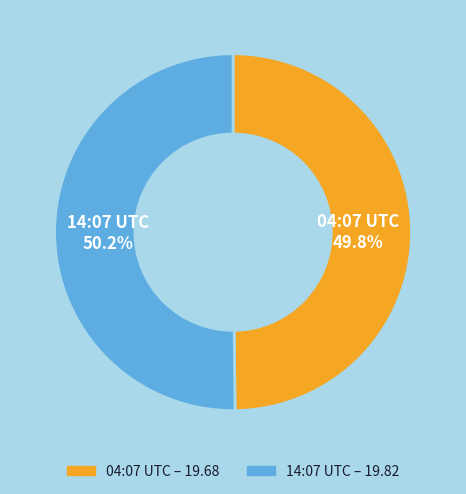

Is there a majority slice in this chart?

Yes